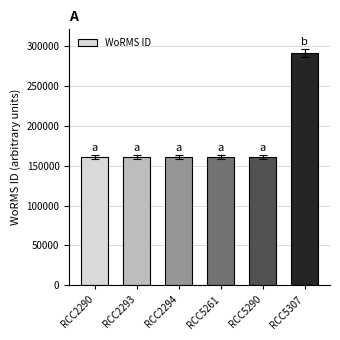

What is the greatest value displayed?

291417